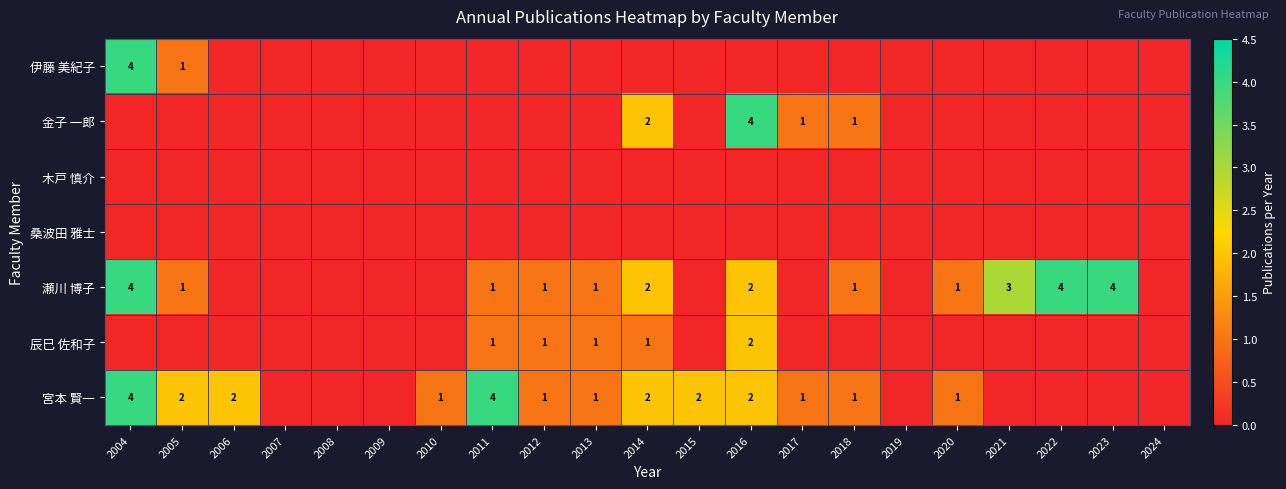

Which category has the highest value across all series?

2004